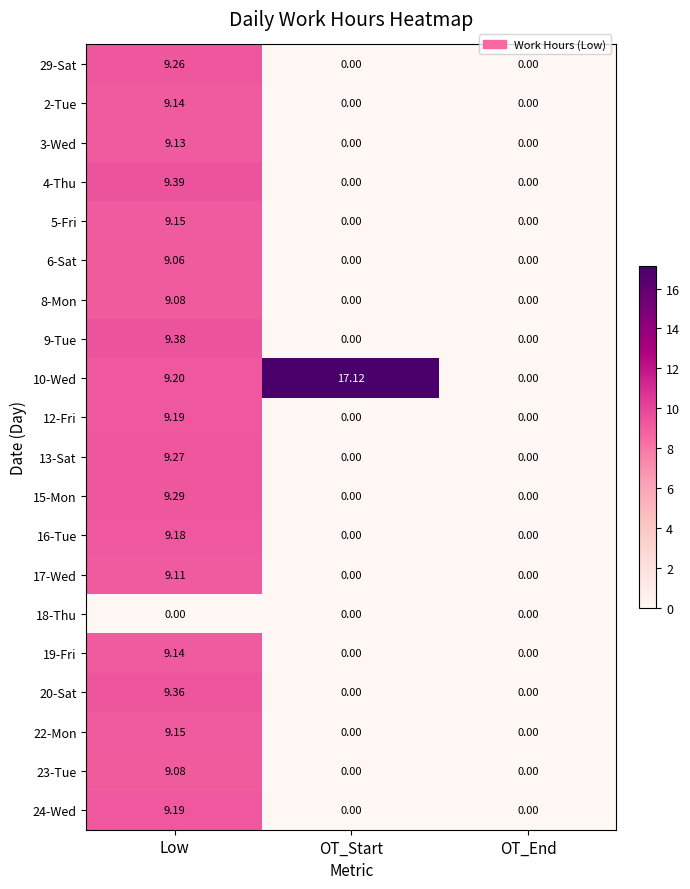

What is the difference between the highest and lowest values at OT_Start?

17.1